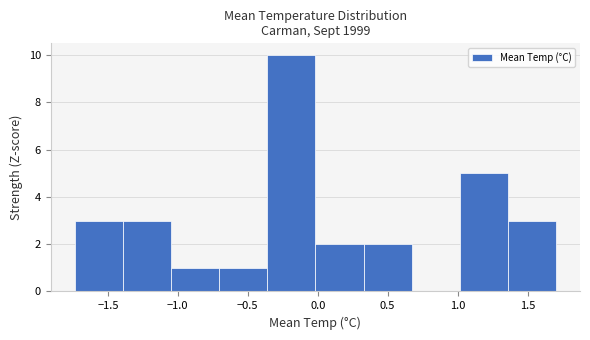

Over which range of the x-axis is the bar tallest?

-0.35 to 0.00